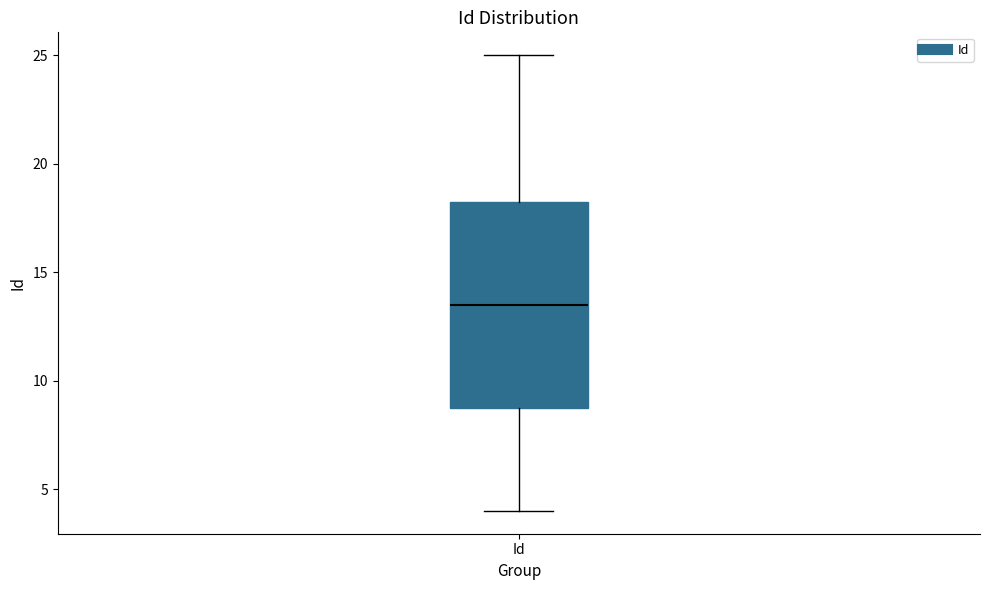

Transcribe this box plot: give where the median line is, the range the box spans, and where the two whiskers end, as read against the y-axis. The values are not printed on the chart, so give them approximately, as read against the axis.

median 13.5, box 9.0 to 18.5, whiskers 4.0 to 25.0